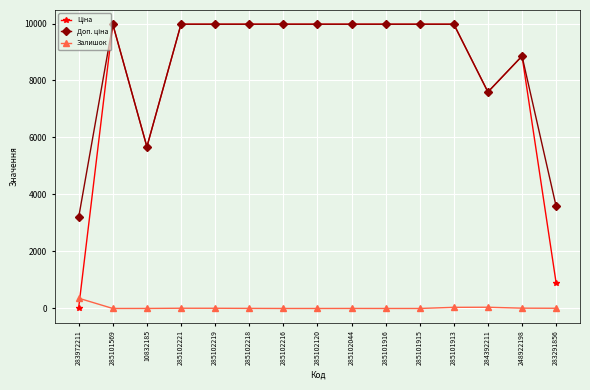

How many distinct data groups are displayed?

3